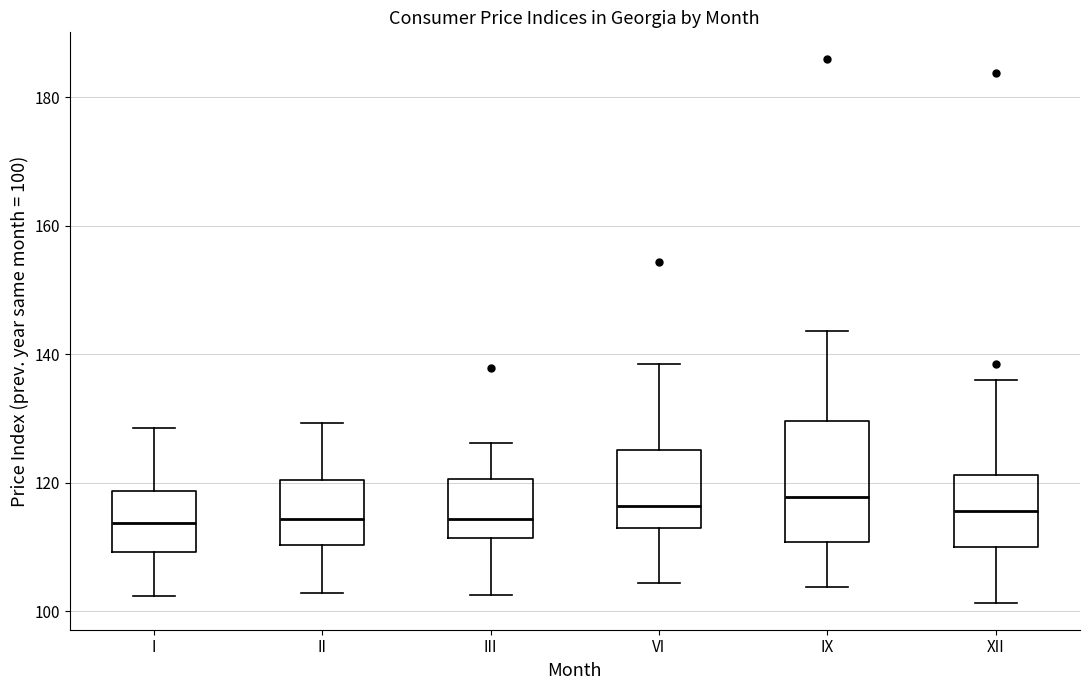

Reading left to right, transcribe this box plot: for each box, give where its median line is, the range the box spans, and where its two whiskers end, as read against the y-axis. The values are not printed on the chart, so give them approximately, as read against the axis.

I: median 114, box 110 to 118, whiskers 102 to 128
II: median 114, box 110 to 120, whiskers 102 to 130
III: median 114, box 112 to 120, whiskers 102 to 126
VI: median 116, box 112 to 126, whiskers 104 to 138
IX: median 118, box 110 to 130, whiskers 104 to 144
XII: median 116, box 110 to 122, whiskers 102 to 136